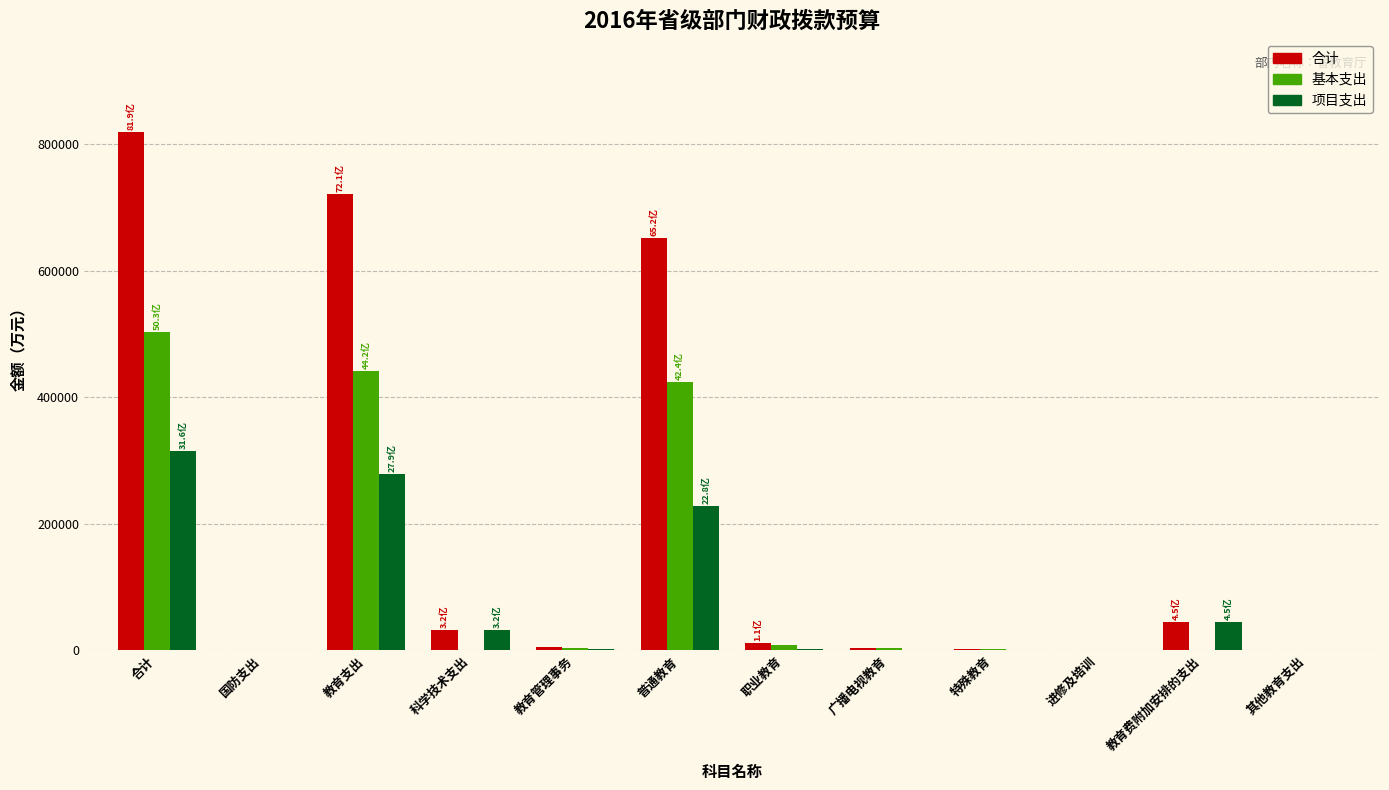

At which category is the sum across all series the highest?

合计